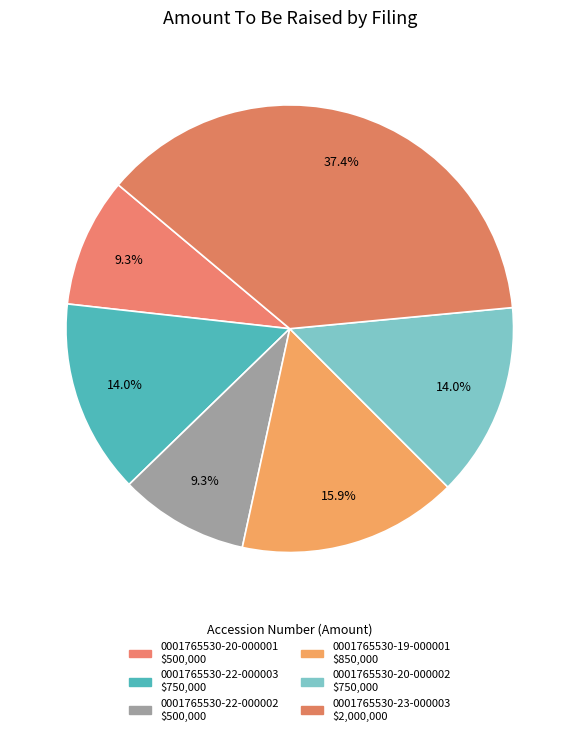

To the nearest percent, what is the difference between the largest and smallest slice percentages?

28%